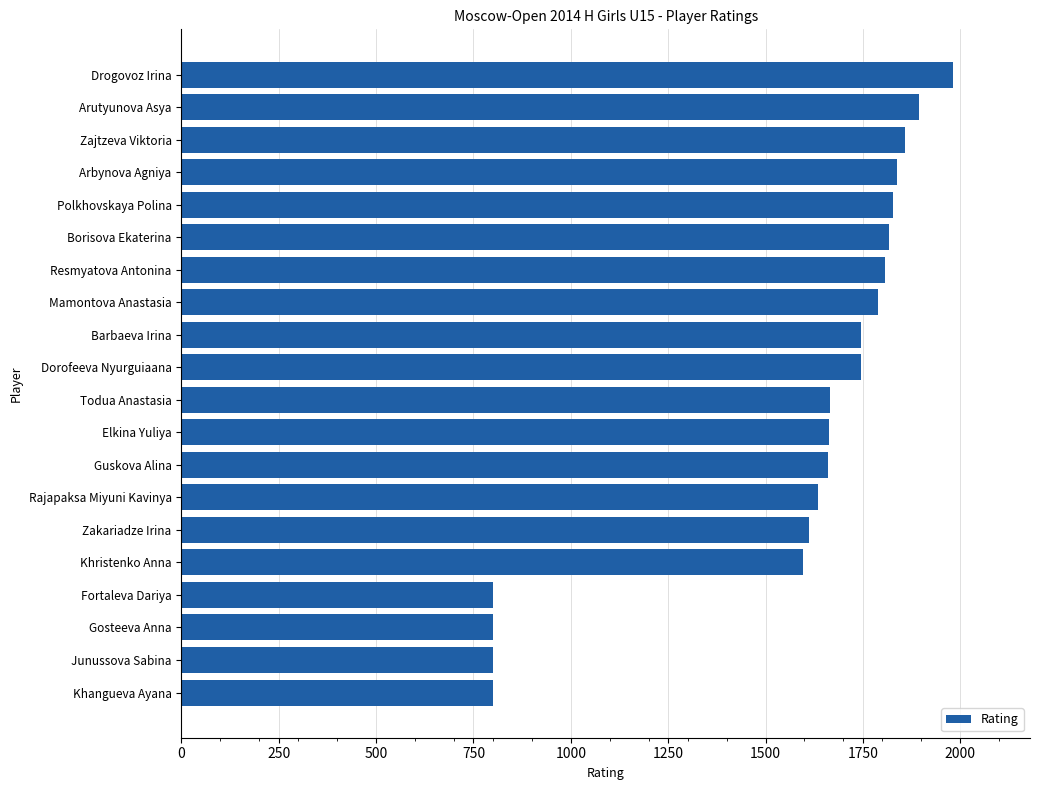

The value at Elkina Yuliya is 1663. True or false?

True